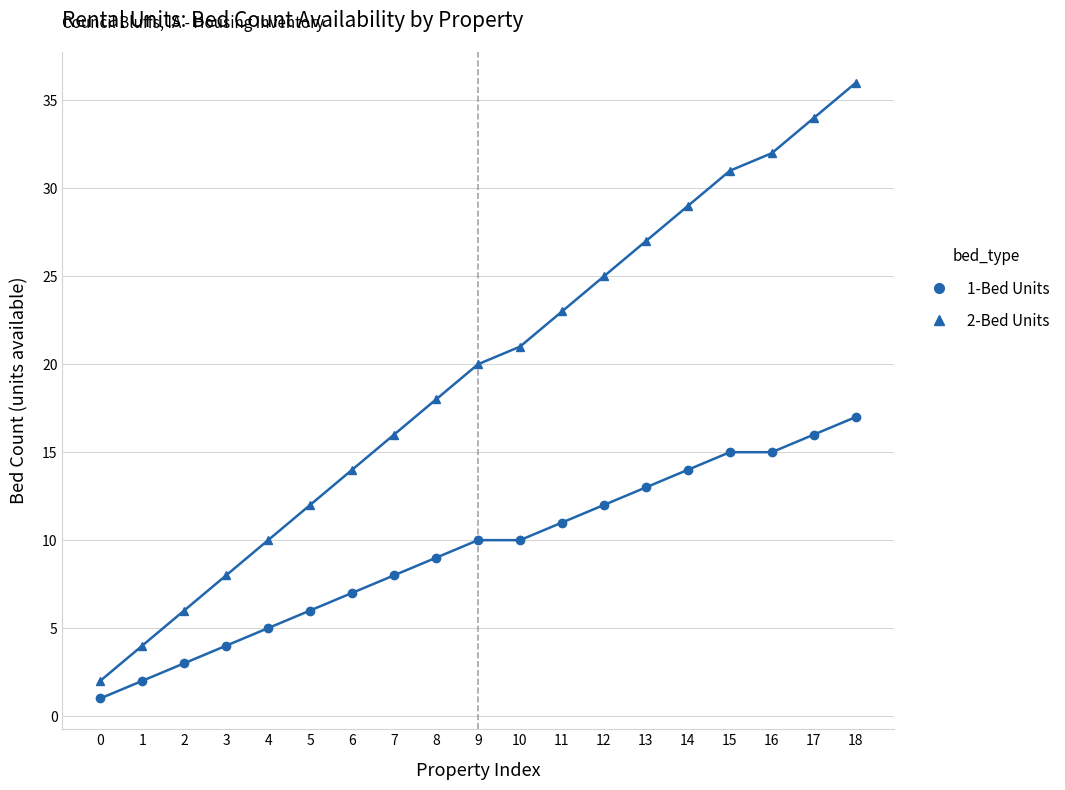

At which category does the chart reach its peak across all series?

18